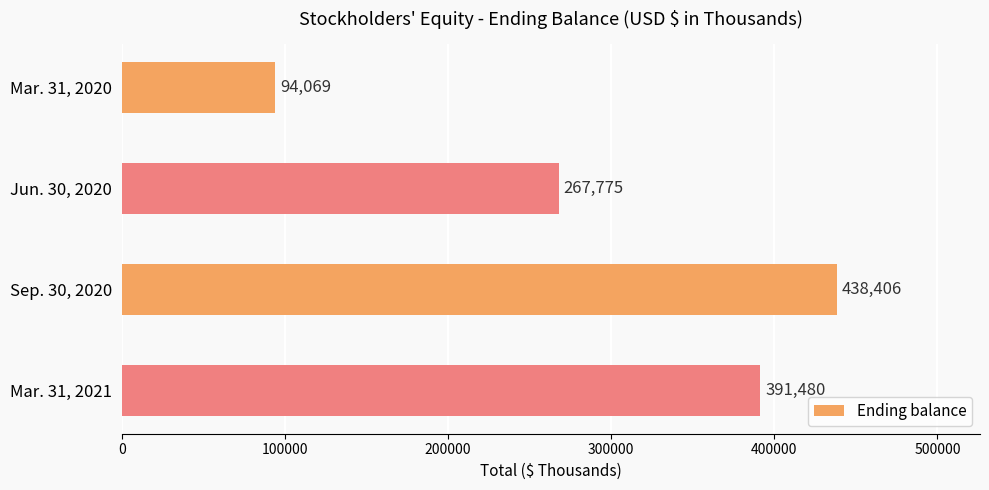

The value at Jun. 30, 2020 is 267775. True or false?

True